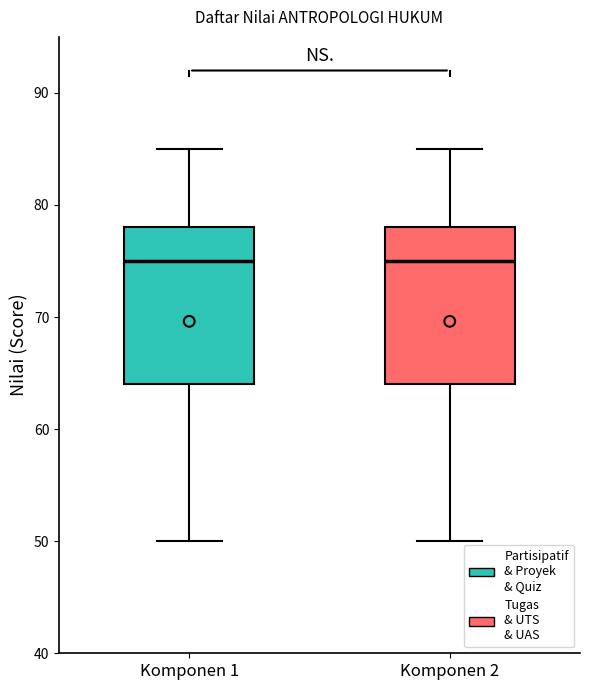

Reading left to right, read every box against the y-axis: the position of its median line, the range the box covers, and the ends of its whiskers. The values are not printed on the chart, so give them approximately, as read against the axis.

Komponen 1: median 75, box 64 to 78, whiskers 50 to 85
Komponen 2: median 75, box 64 to 78, whiskers 50 to 85